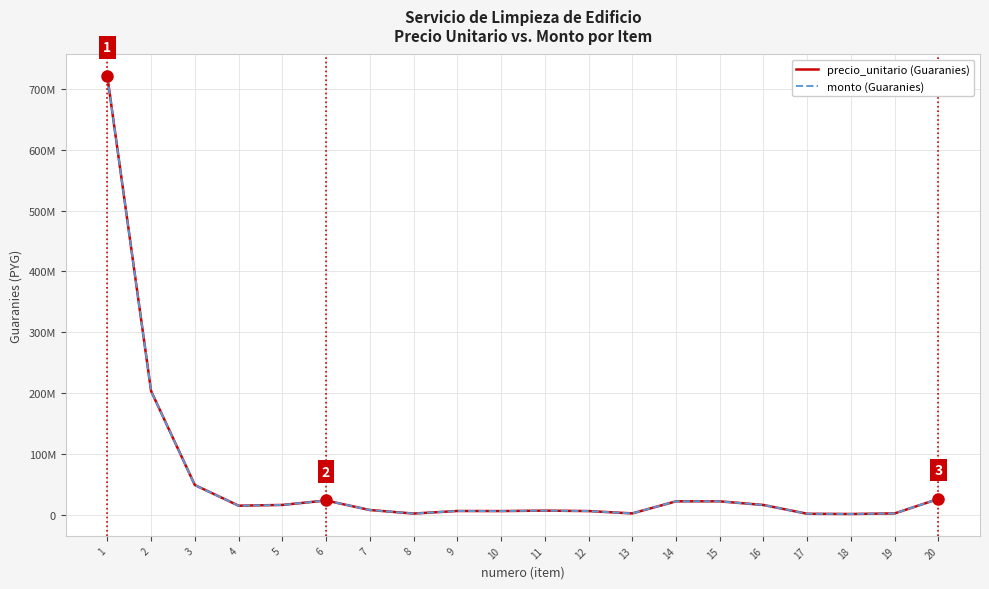

Count the number of categories in the chart.

20